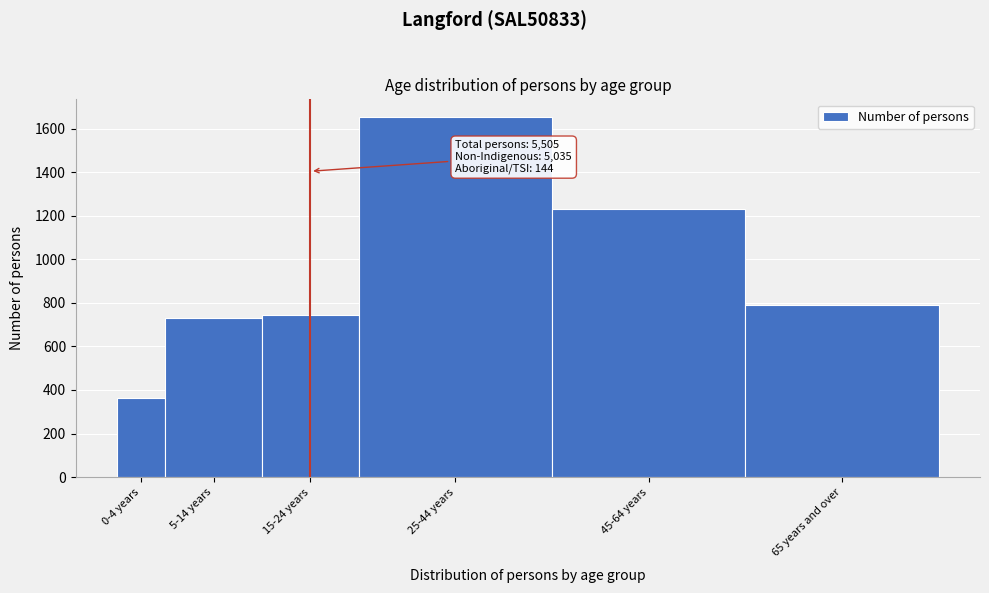

Reading right to left, list all the values displayed in this chart.

65 years and over=792	45-64 years=1232	25-44 years=1652	15-24 years=742	5-14 years=732	0-4 years=361